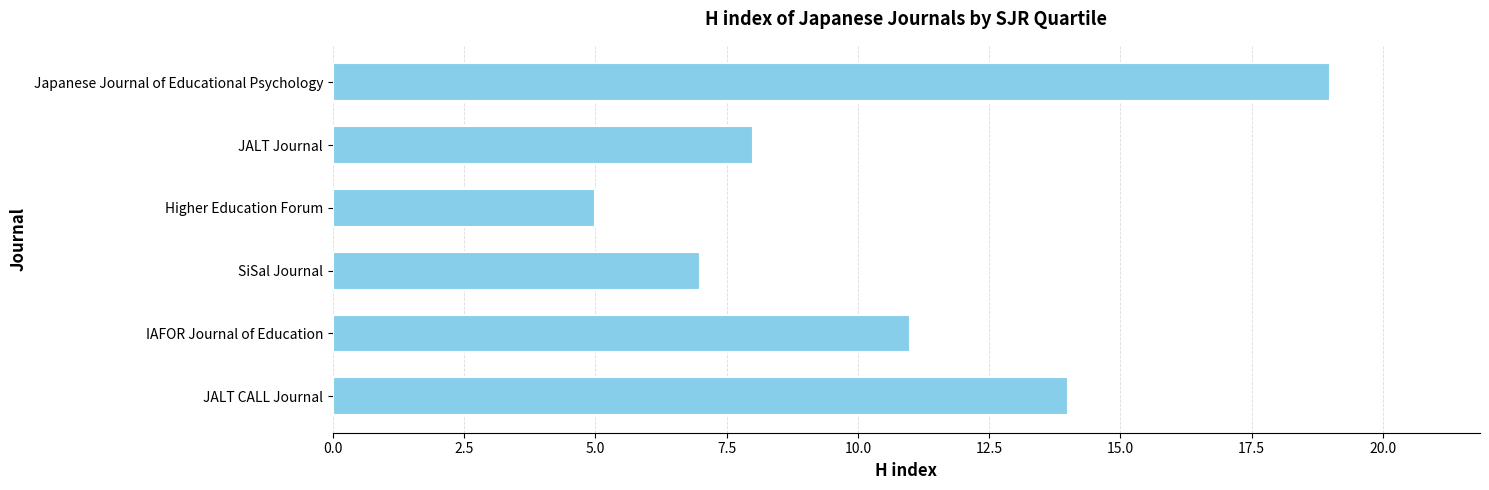

Is it true that the value at IAFOR Journal of Education is 11?

True